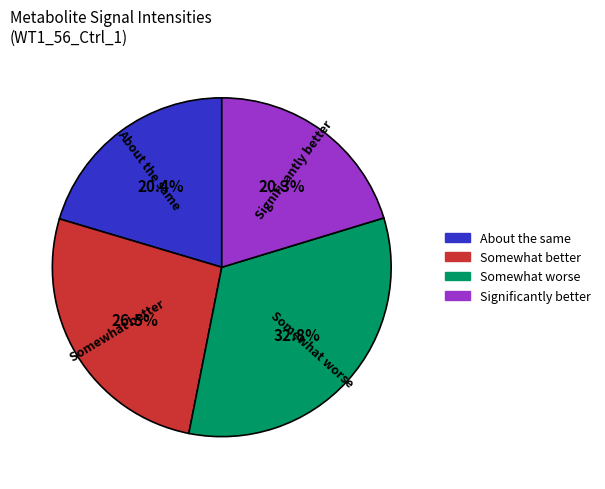

Which slice is the largest?

Somewhat worse